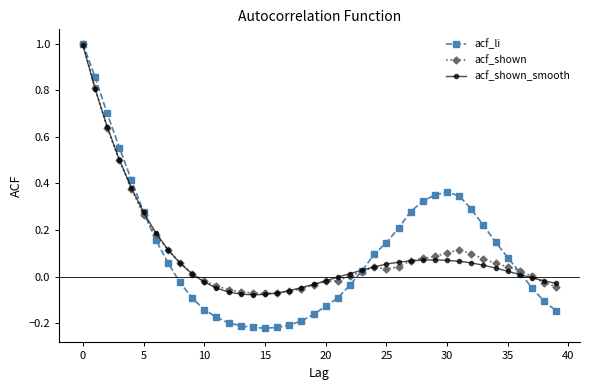

What is the sum of all acf_shown_smooth values?

4.1